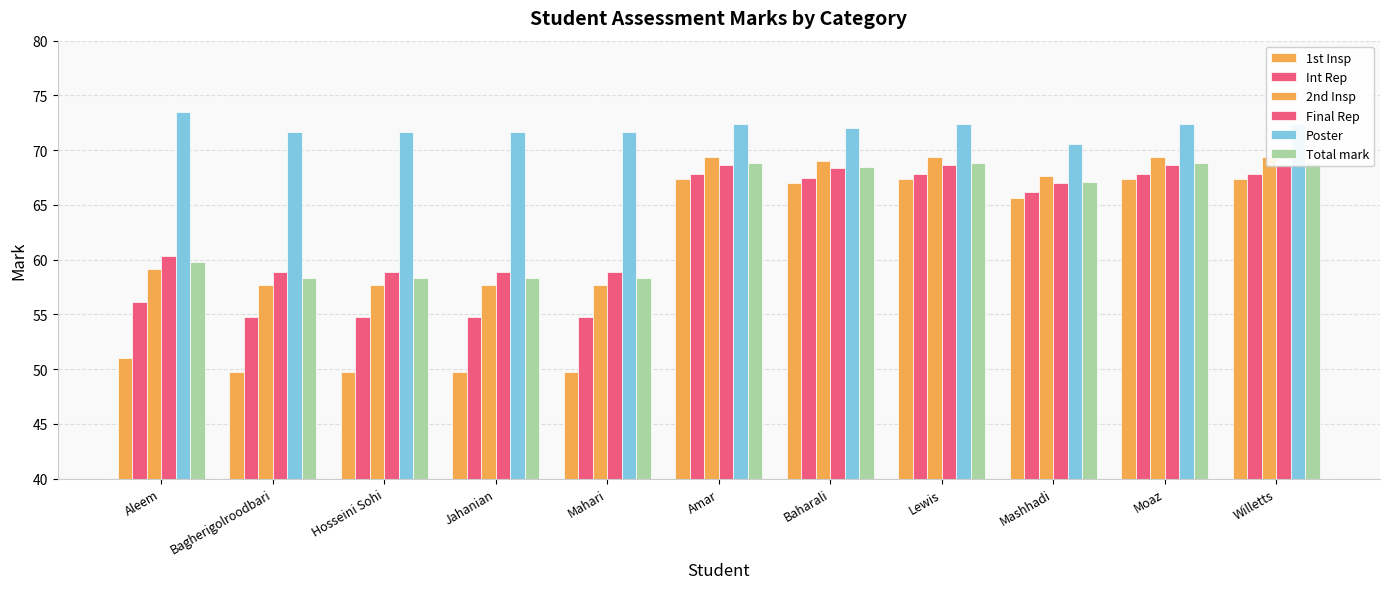

How many groups of bars are there?

11